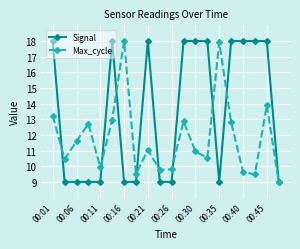

True or false: Signal has more than 1 interior local peaks.

True